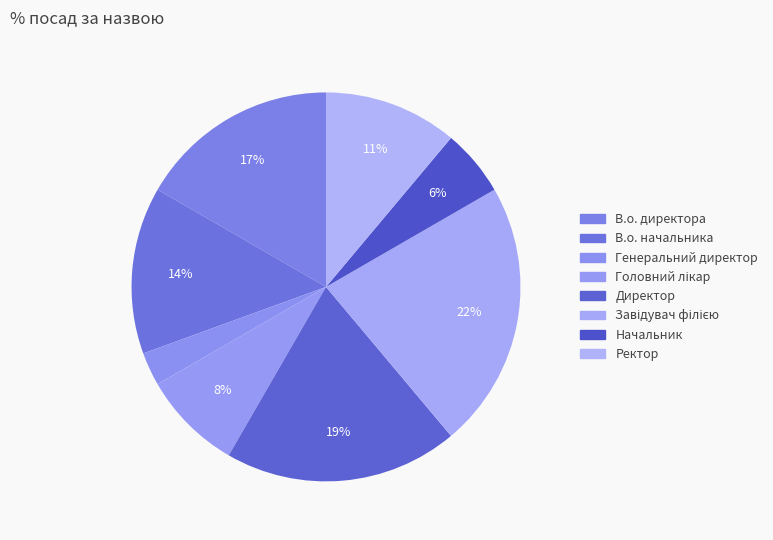

Which slice is the largest?

Завідувач філією